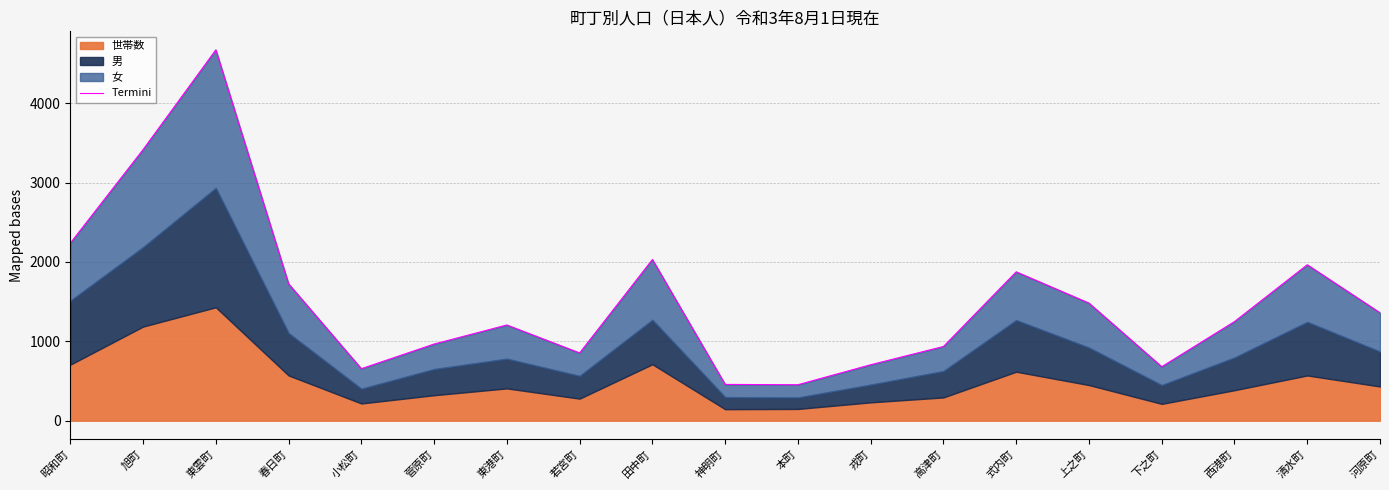

How many interior local valleys (lower than both neighbors) does the data have?

4